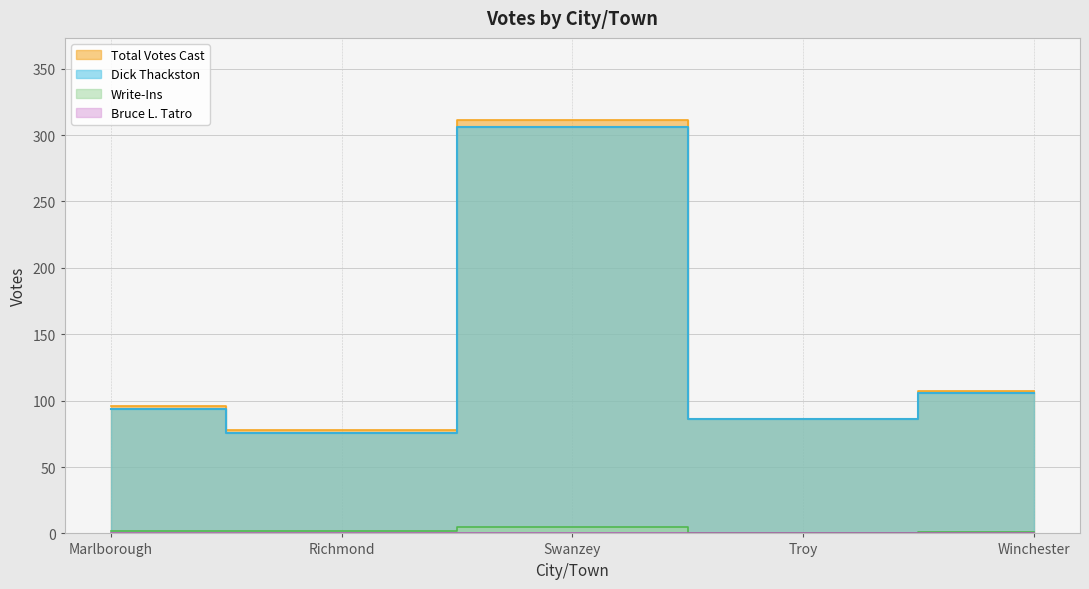

Which series has the largest total across all categories?

Total Votes Cast